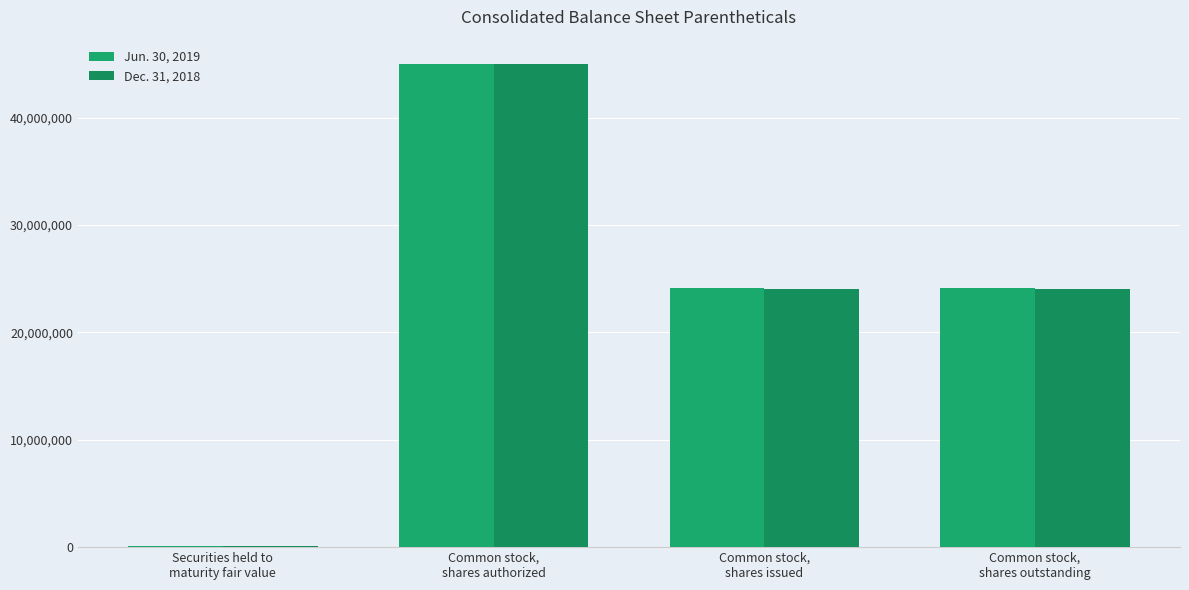

Reading left to right, transcribe all the data shown in this chart.

Jun. 30, 2019: Securities held to
maturity fair value=86681	Common stock,
shares authorized=45000000	Common stock,
shares issued=24117326	Common stock,
shares outstanding=24117326
Dec. 31, 2018: Securities held to
maturity fair value=89109	Common stock,
shares authorized=45000000	Common stock,
shares issued=24052253	Common stock,
shares outstanding=24052253